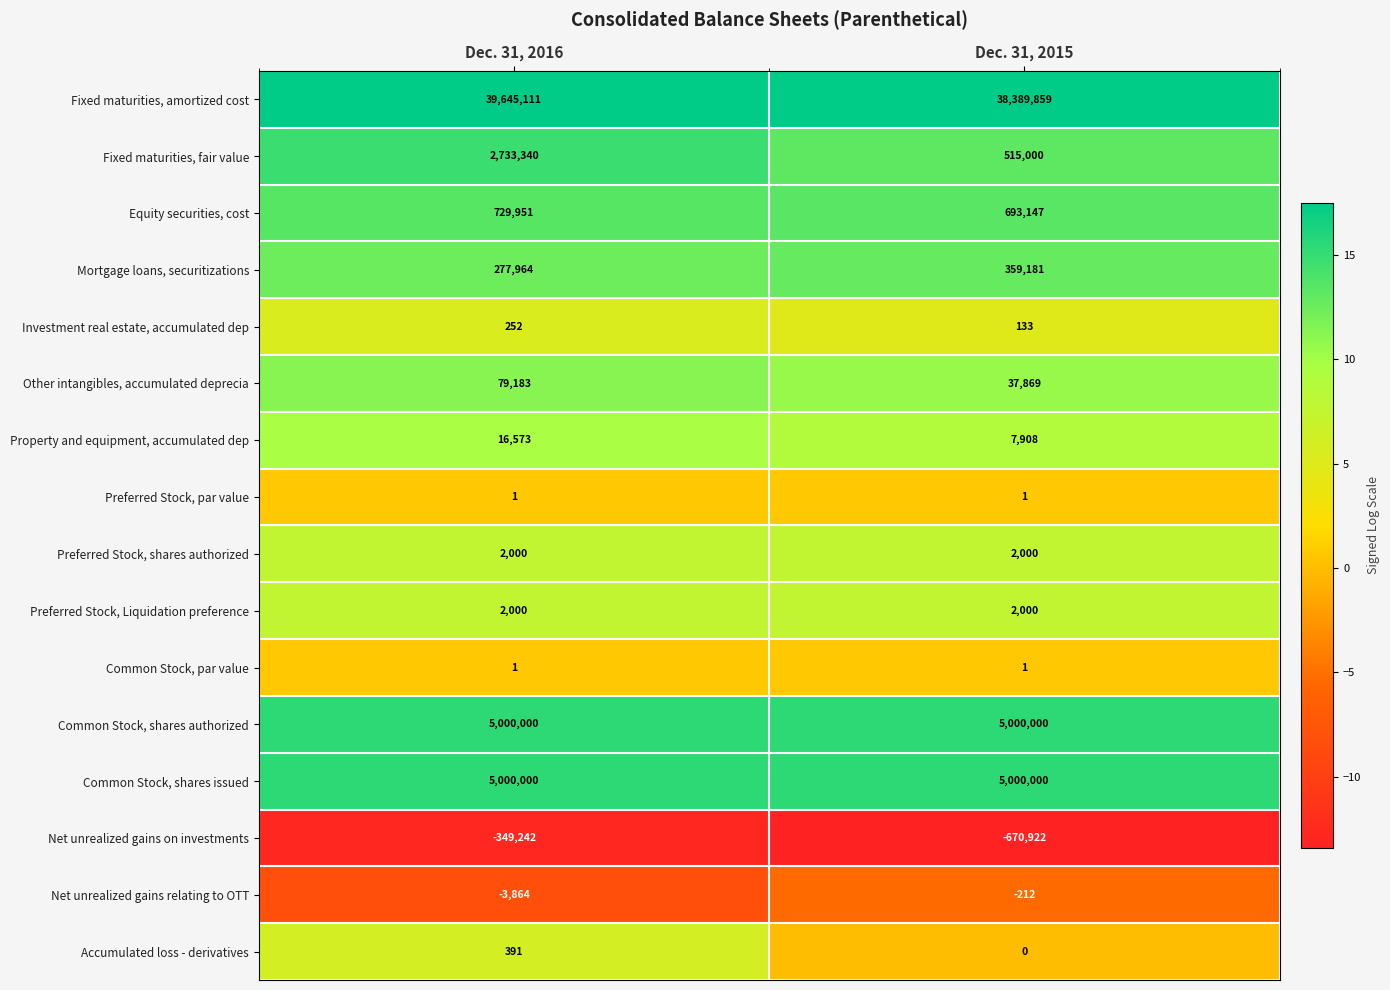

What is the sum of all Investment real estate, accumulated dep values?

385